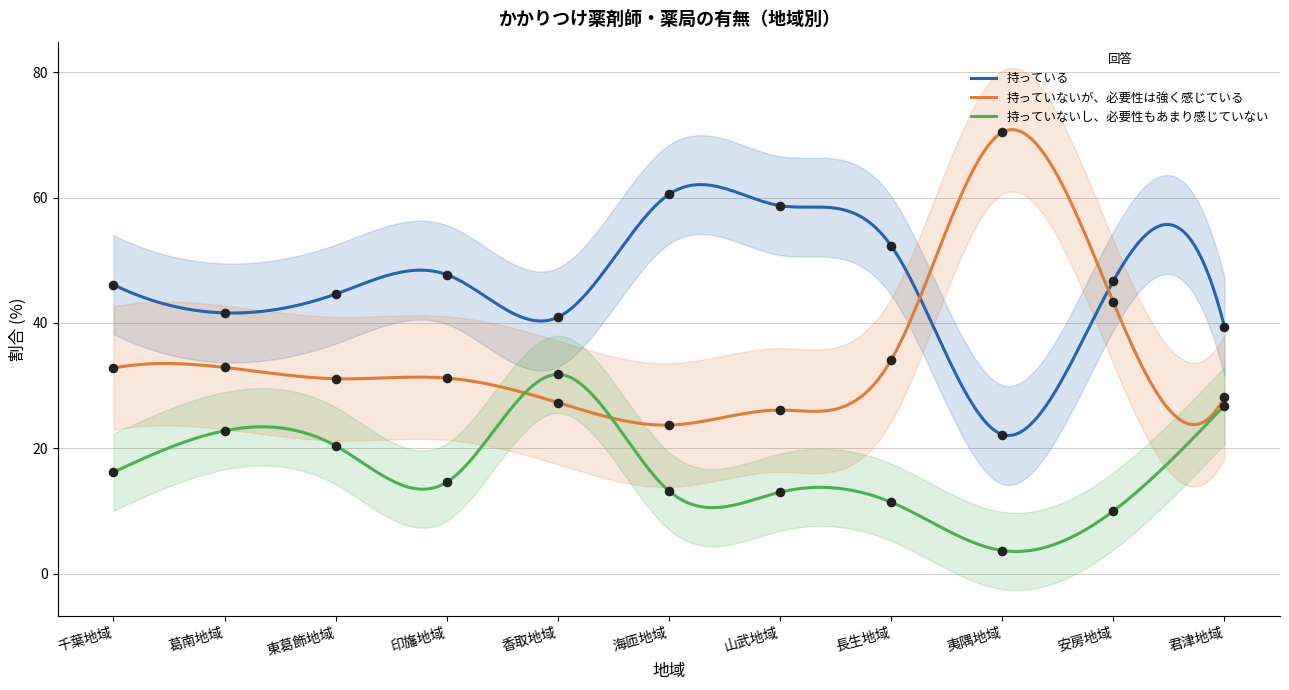

Is the value of 持っている at 千葉地域 greater than the value of 持っていないが、必要性は強く感じている at 海匝地域?

Yes